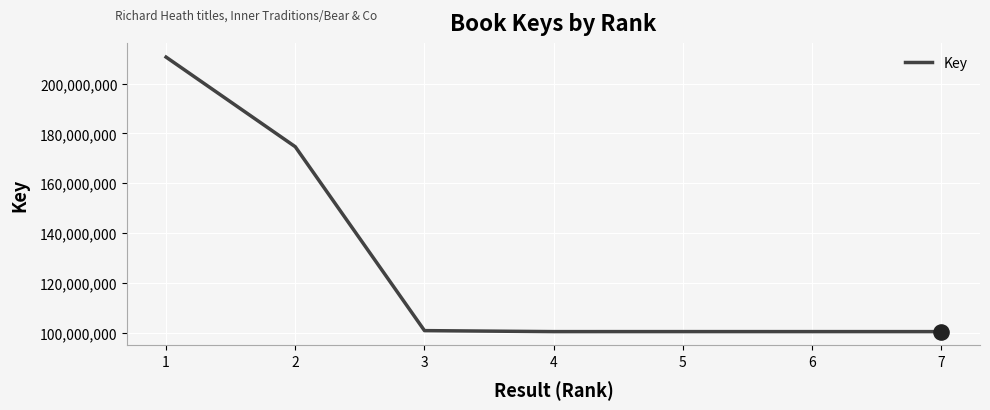

What is the change in value from 5 to 6?

-3716